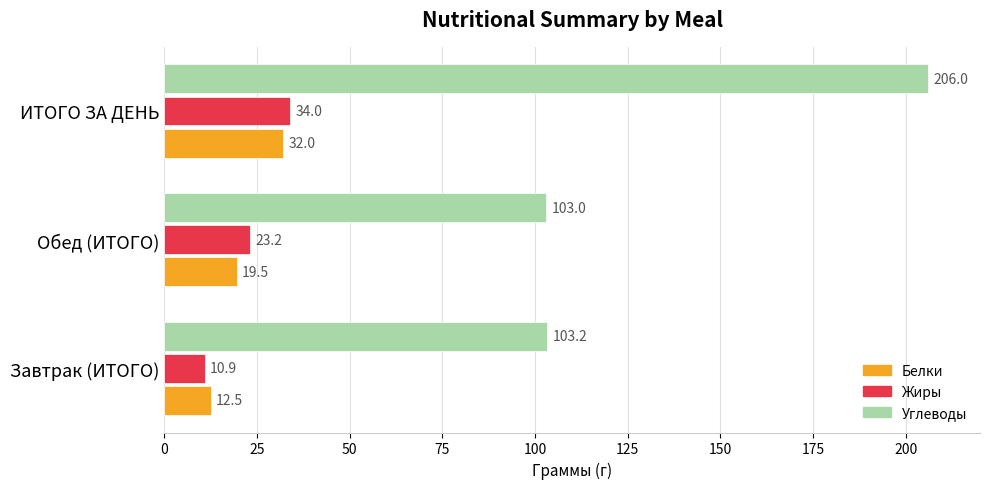

At which category is the sum across all series the highest?

ИТОГО ЗА ДЕНЬ